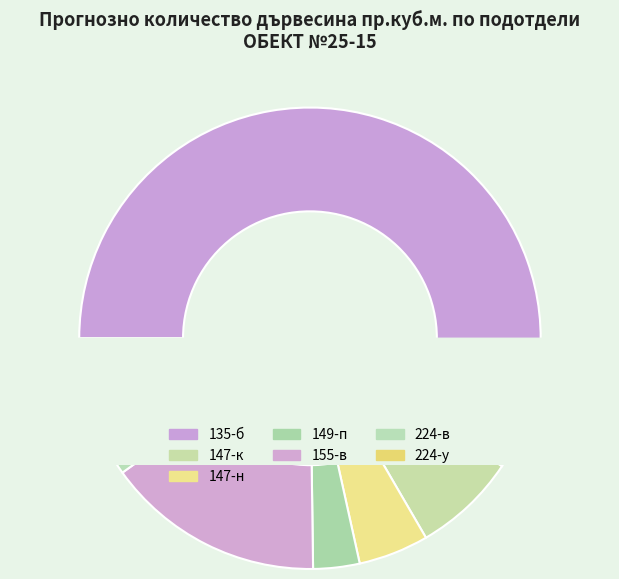

Which category has the biggest portion of the pie?

135-б